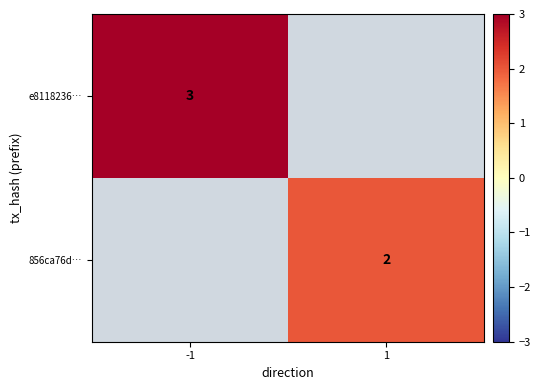

The e8118236… series shows 3 at -1. True or false?

True